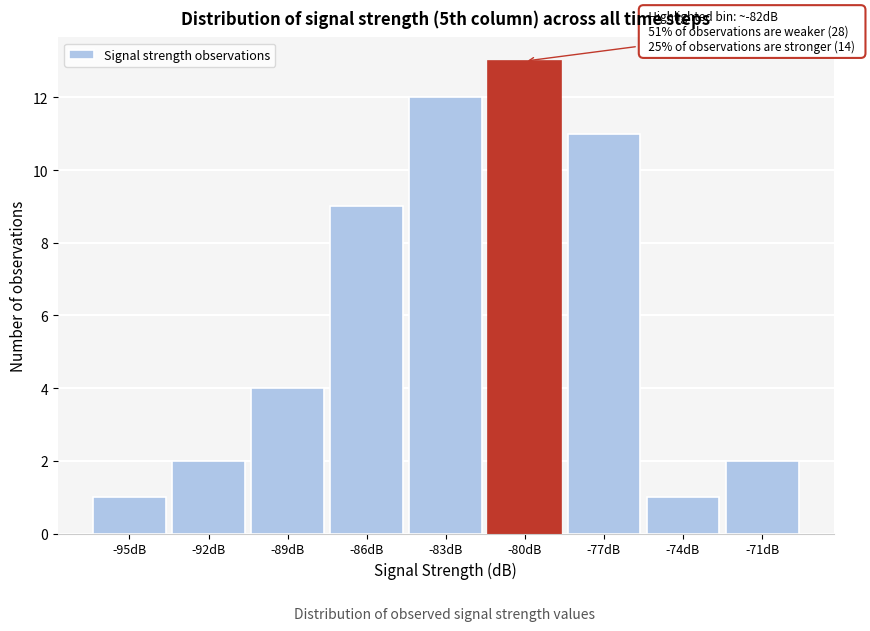

Reading right to left, what are all the values shown in this chart?

2	1	11	13	12	9	4	2	1